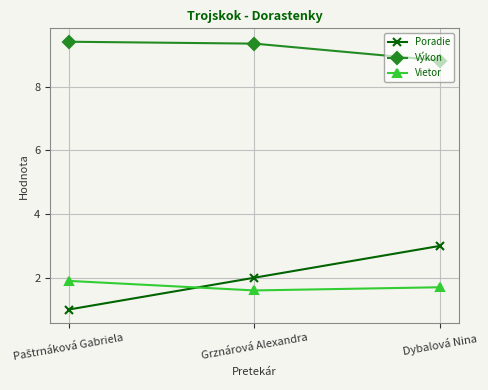

What is the sum of all Výkon values?

27.6